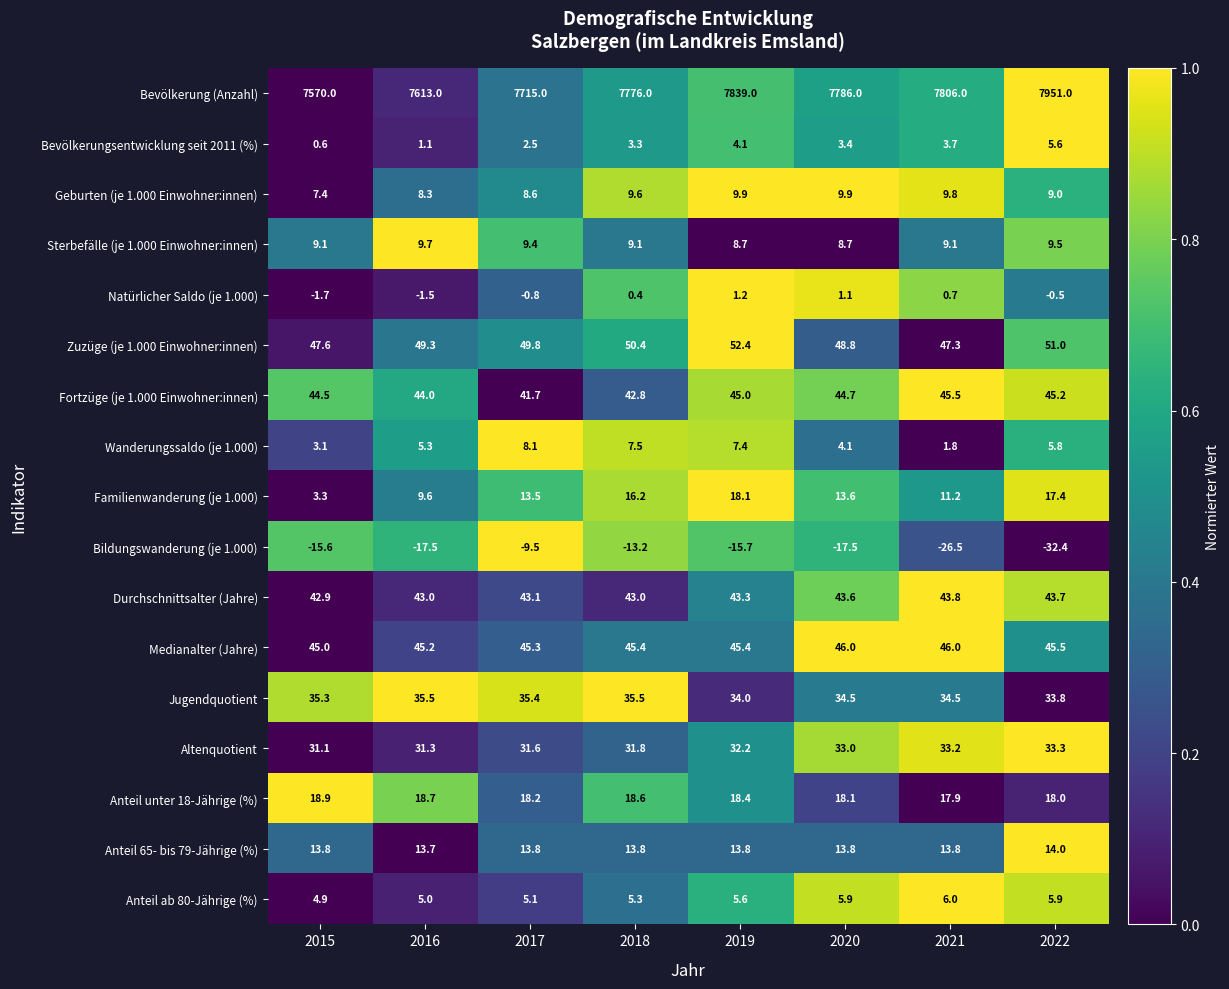

The value of Familienwanderung (je 1.000) at 2017 is 13.5. True or false?

True